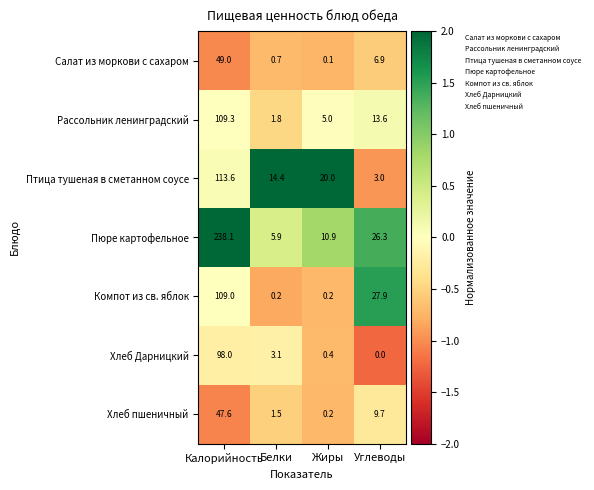

What is the highest value of the Хлеб Дарницкий series?

98.0